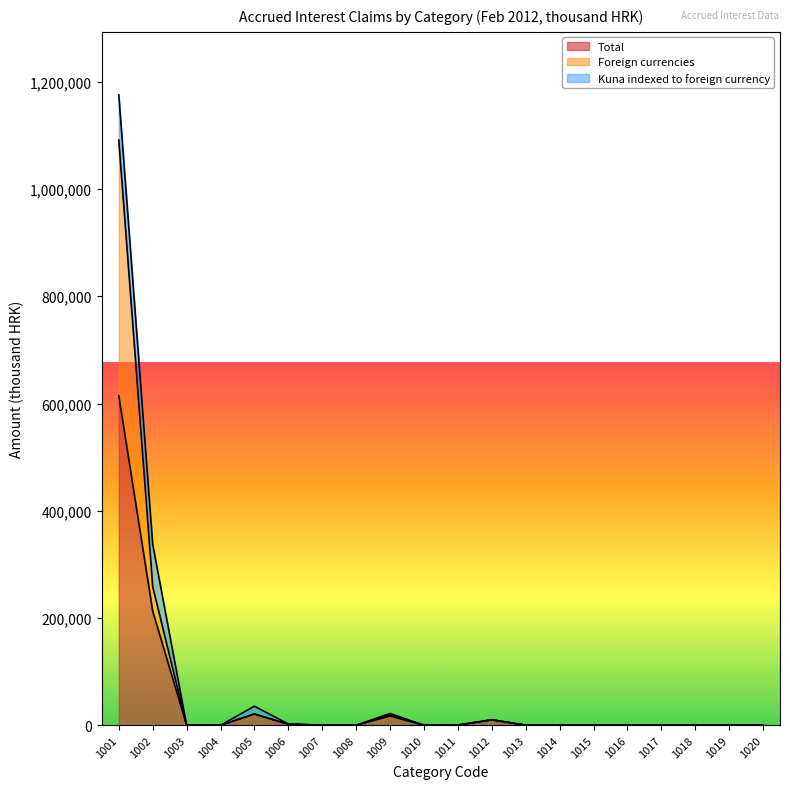

At which category is the sum across all series the highest?

1001